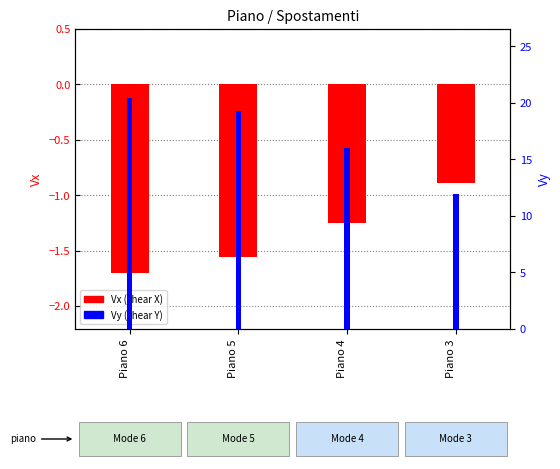

How many data points in Vx are above -1?

1